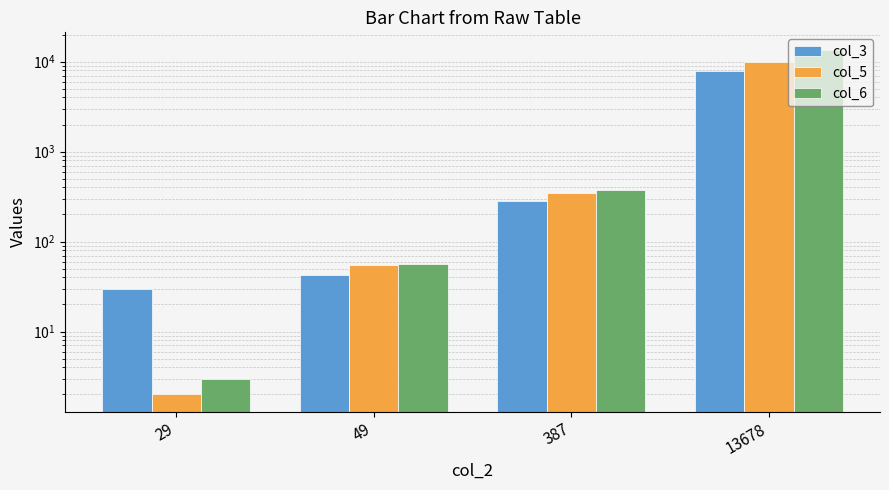

Reading left to right, extract all data points from this chart.

col_3: 29=30	49=42	387=279	13678=7810
col_5: 29=2	49=55	387=348	13678=9924
col_6: 29=3	49=56	387=378	13678=13617